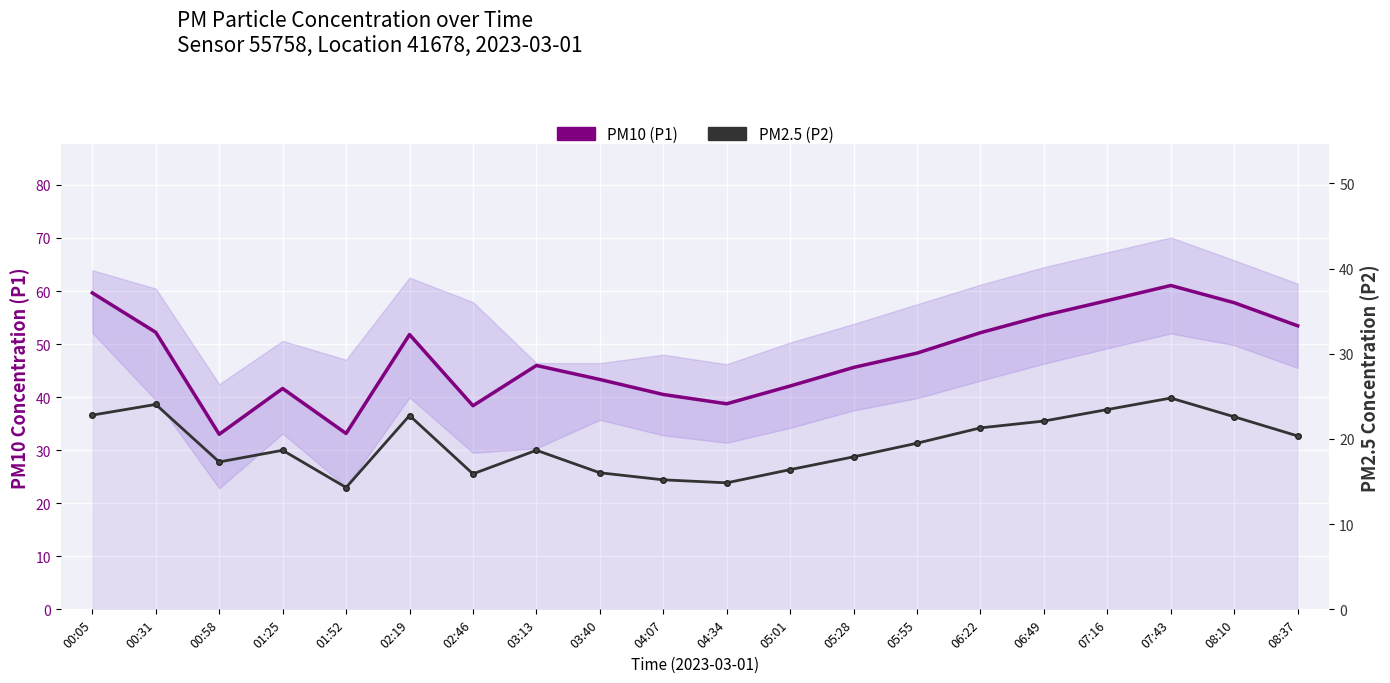

How many values in the PM10 (P1) series are below 48?

10